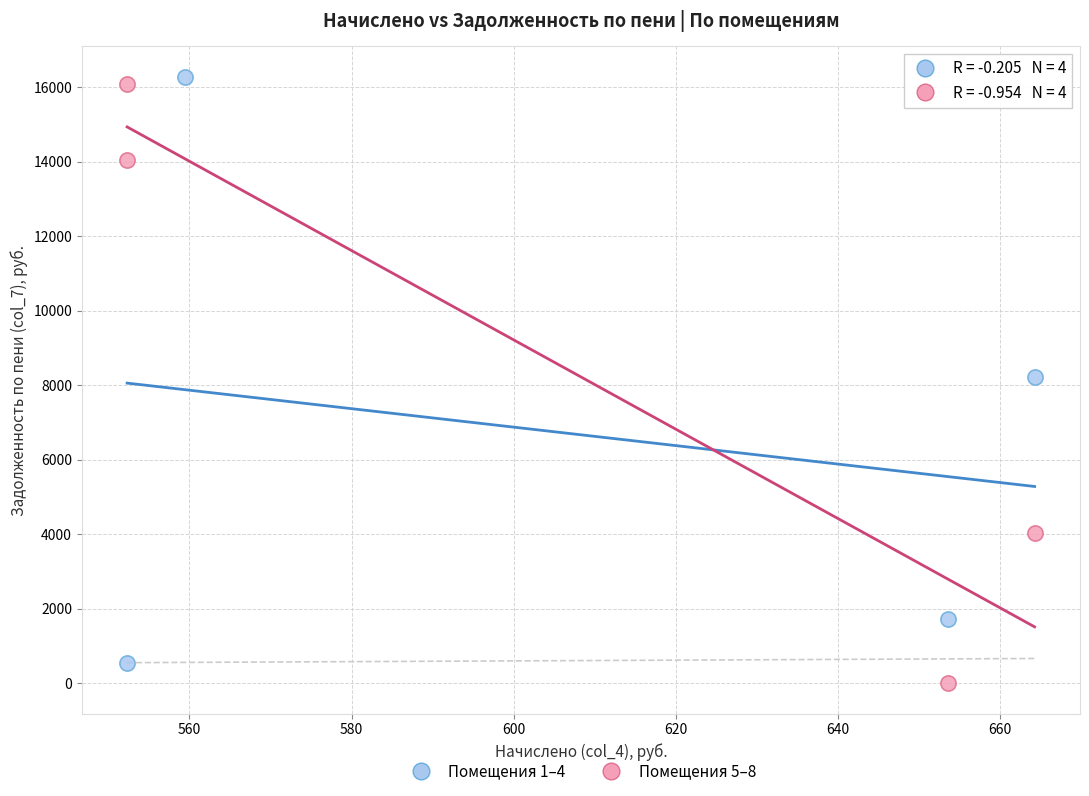

What are all the series names shown in the legend?

Помещения 1–4, Помещения 5–8